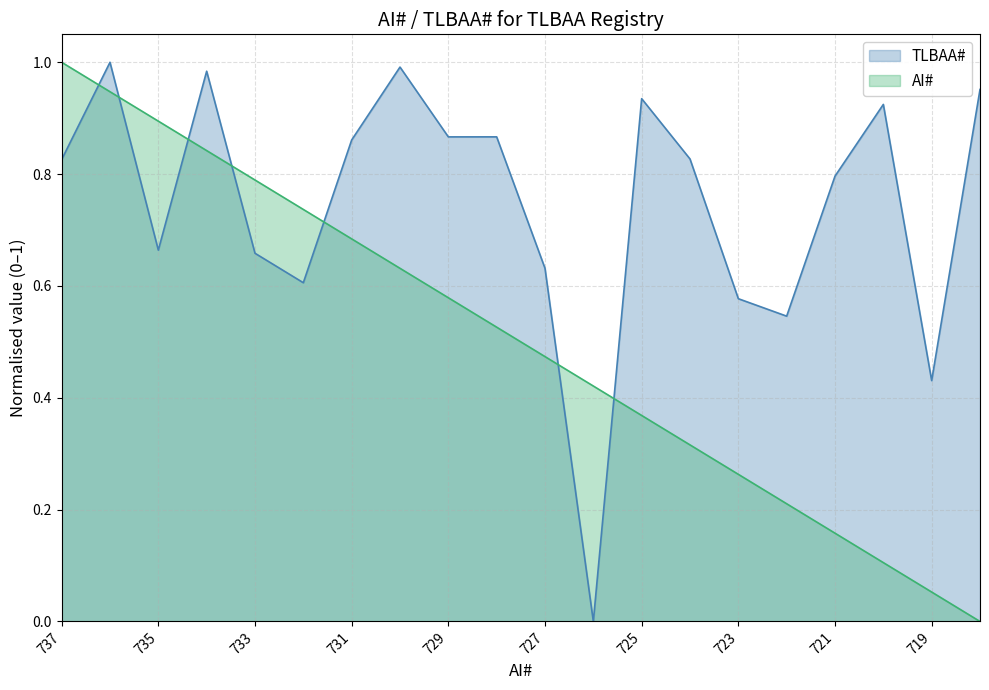

At how many categories does at least one series exceed 0?

20